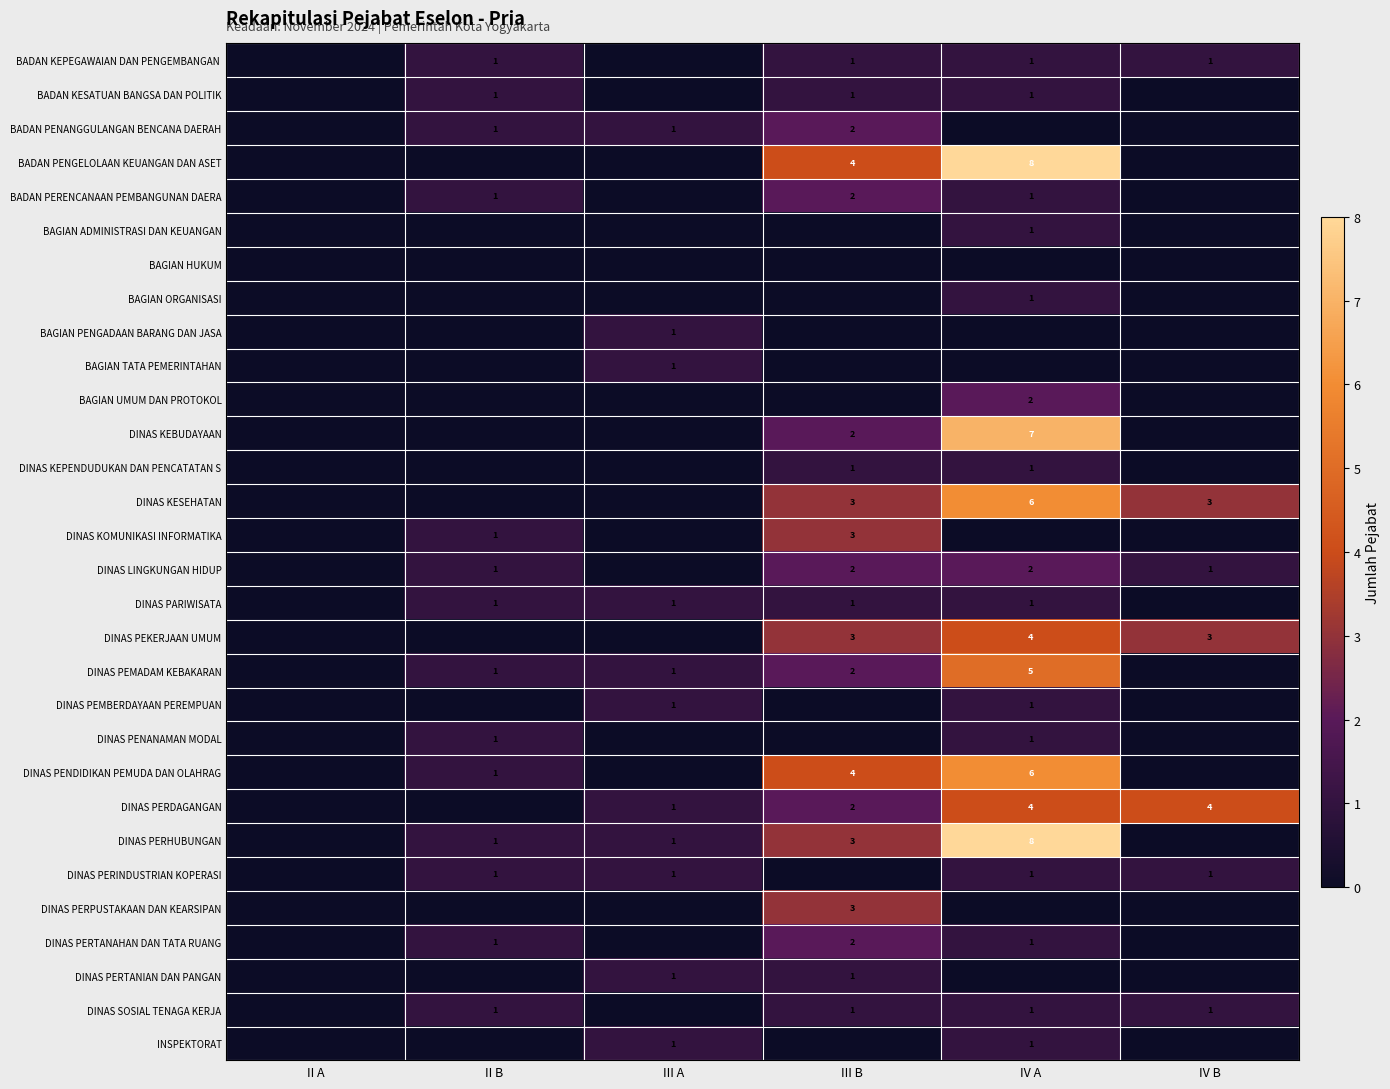

Which category has the highest value across all series?

IV A